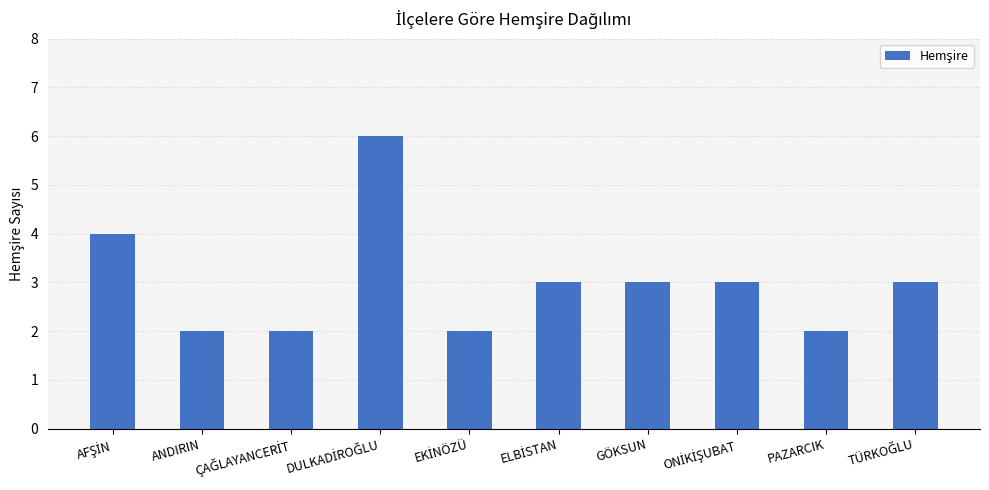

What is the label of the 4th bar from the right?

GÖKSUN